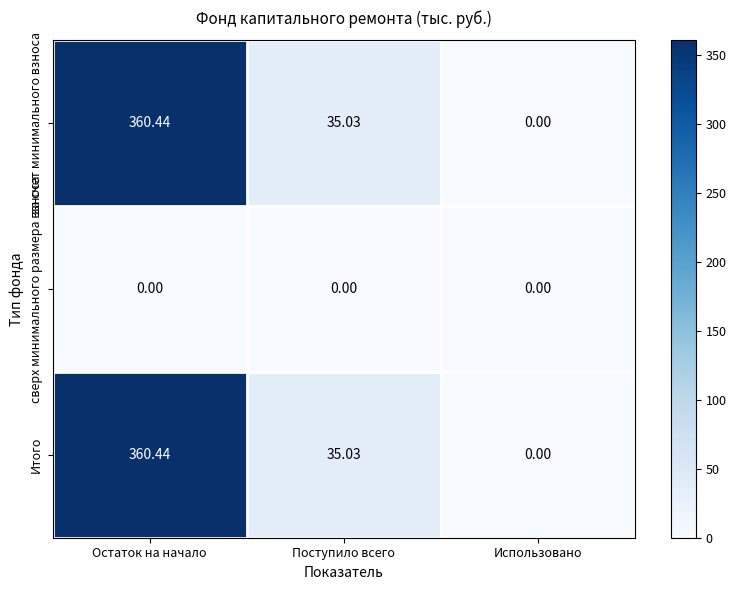

List the labels in order of Итого value, largest first.

Остаток на начало, Поступило всего, Использовано